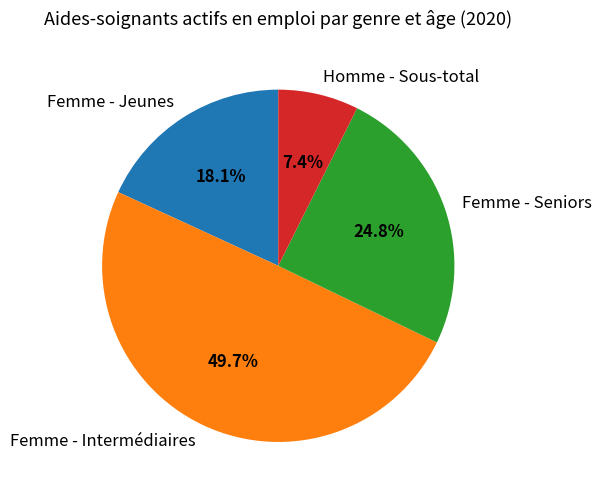

What is the smallest slice in the pie chart?

Homme - Sous-total